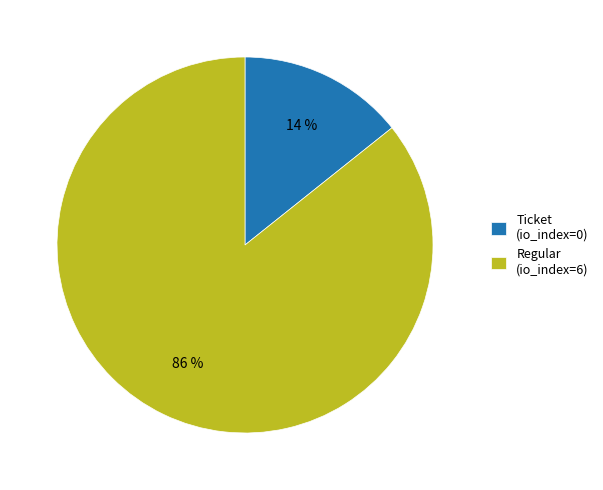

Is the sum of Regular (io_index=6) and Ticket (io_index=0) greater than half?

Yes